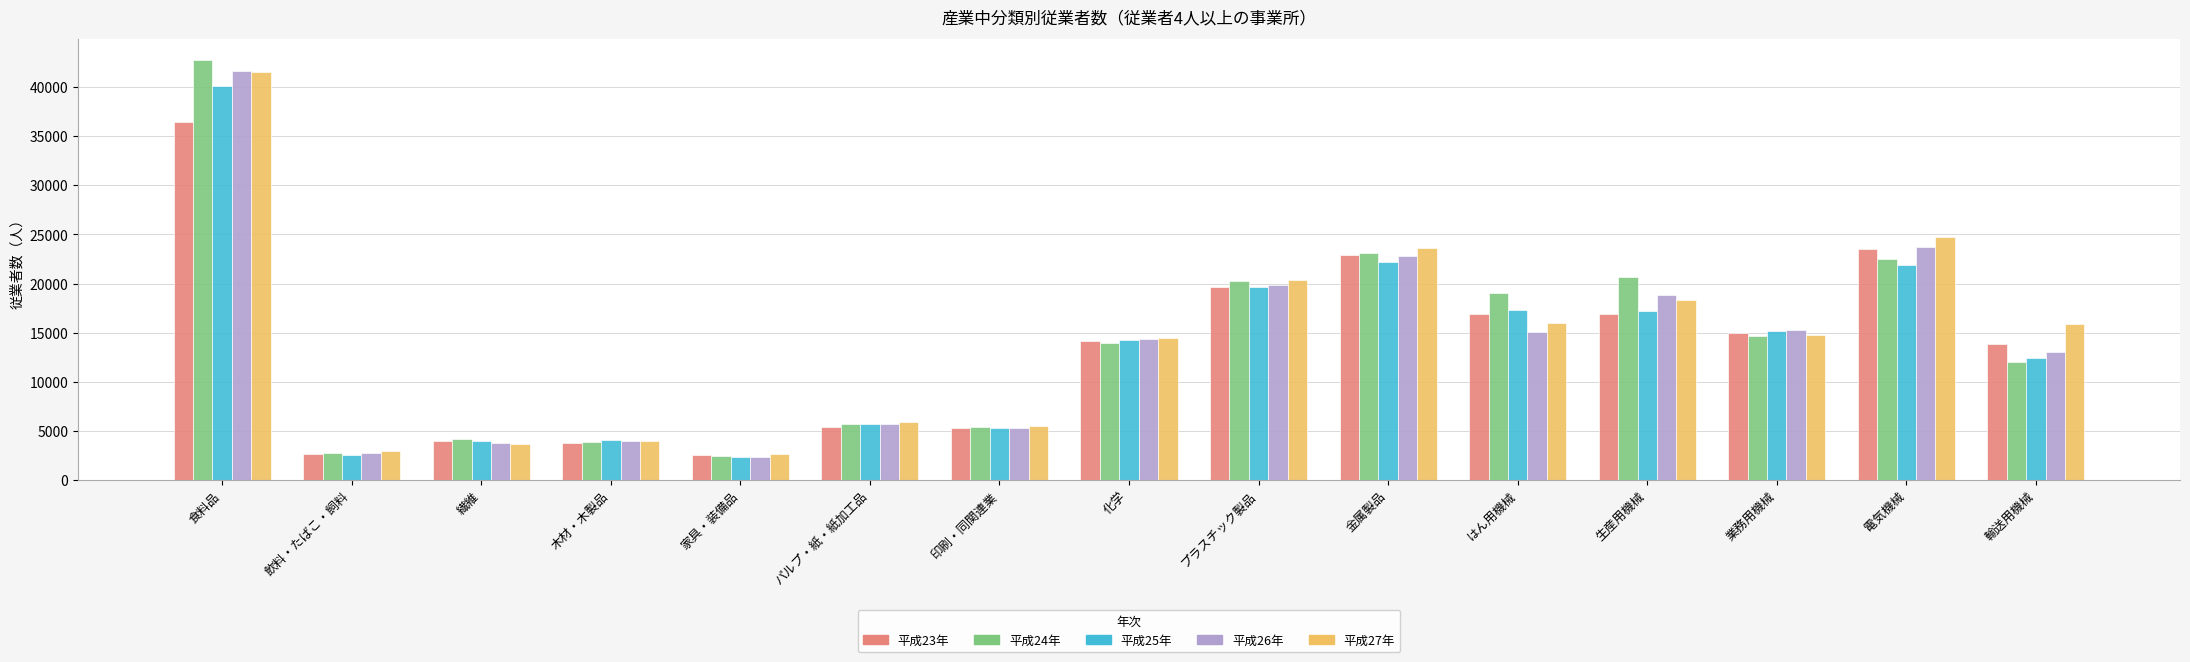

Is it true that 平成26年 equals 2780 at 飲料・たばこ・飼料?

True